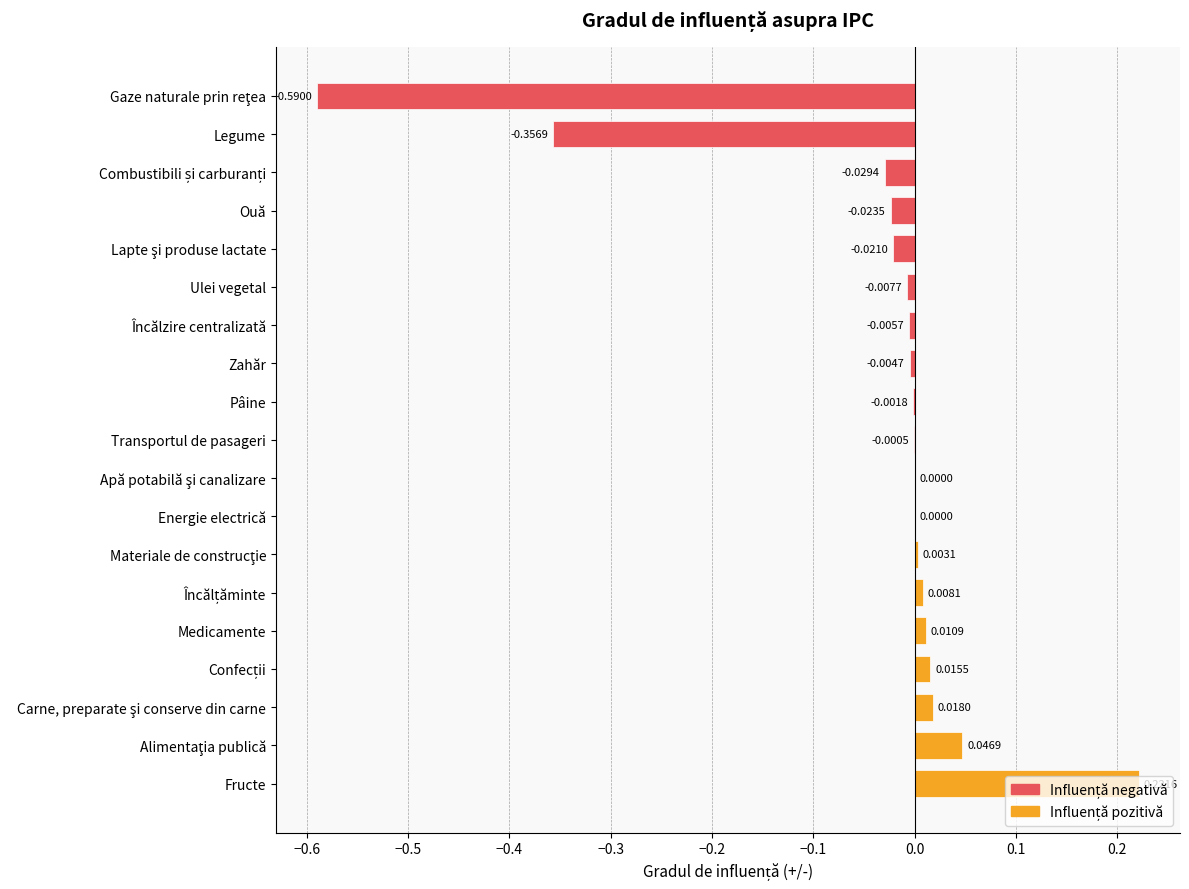

Which label corresponds to the largest value in the chart?

Fructe